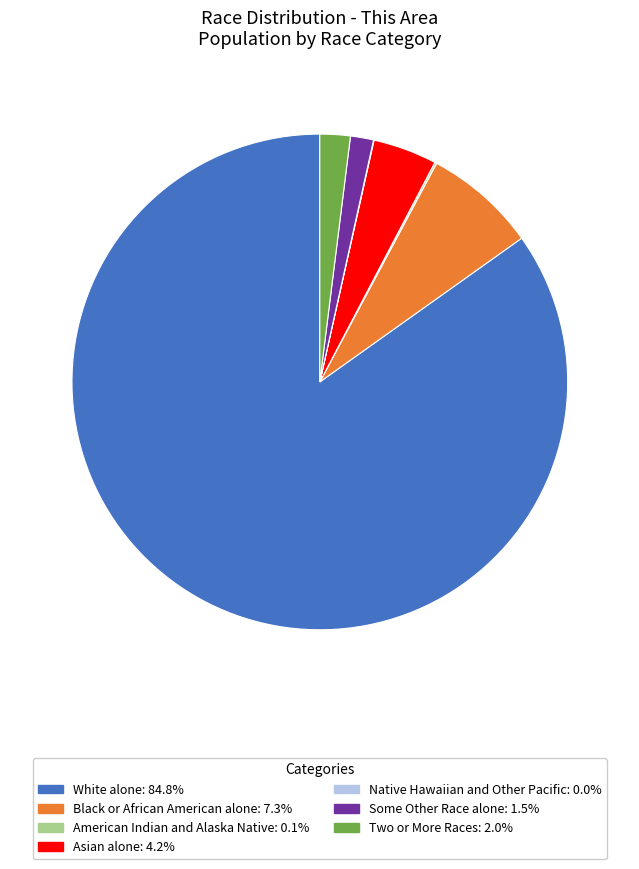

Is there any slice that represents more than half of the pie?

Yes